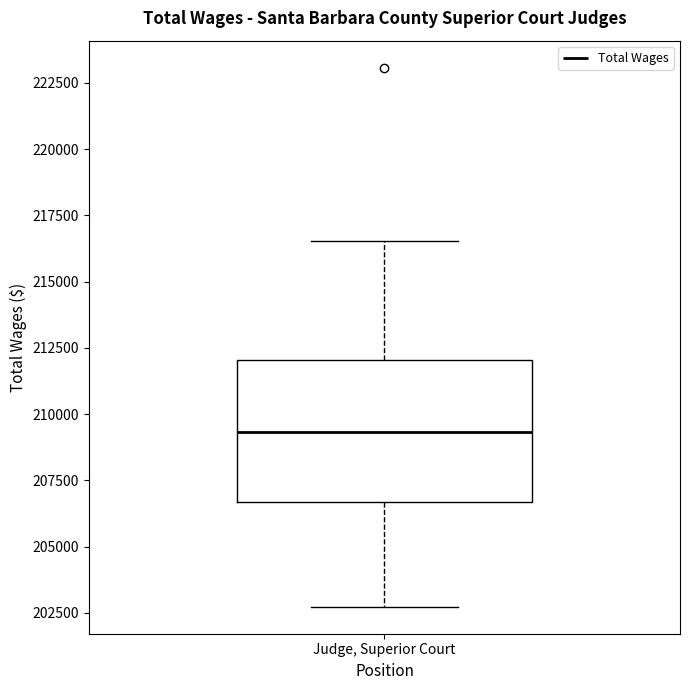

Transcribe this box plot: give where the median line is, the range the box spans, and where the two whiskers end, as read against the y-axis. The values are not printed on the chart, so give them approximately, as read against the axis.

median 209500, box 206500 to 212000, whiskers 202500 to 216500